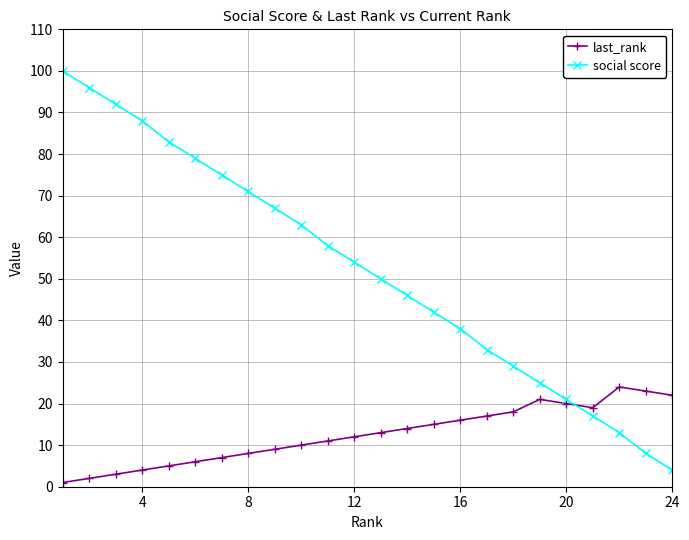

What is the highest value of the social score series?

100